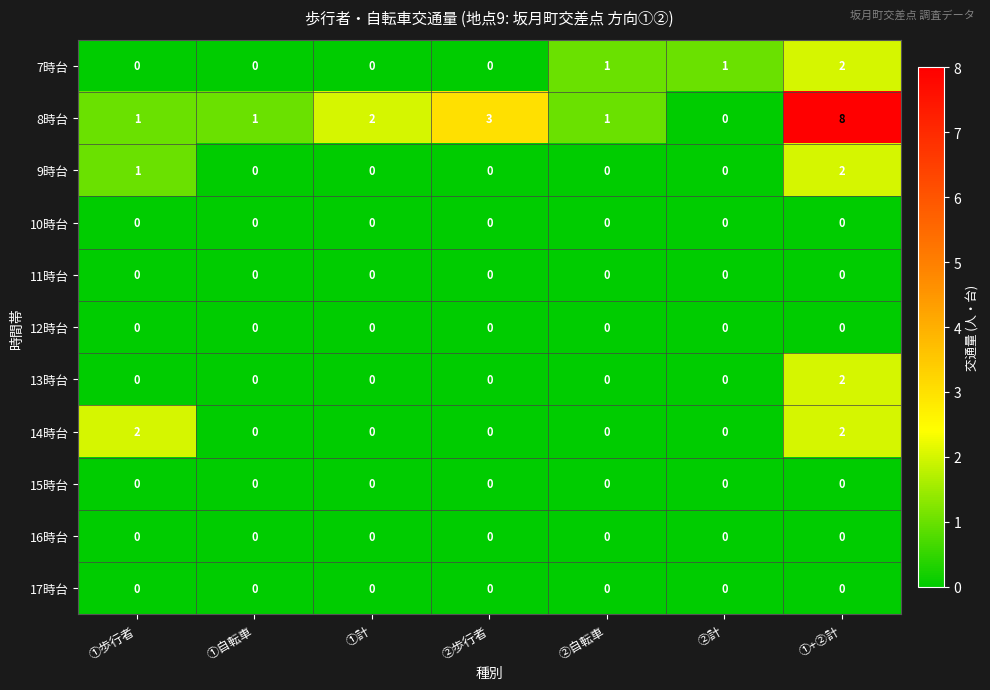

What is the difference between the 8時台 values at ②歩行者 and ①+②計?

5